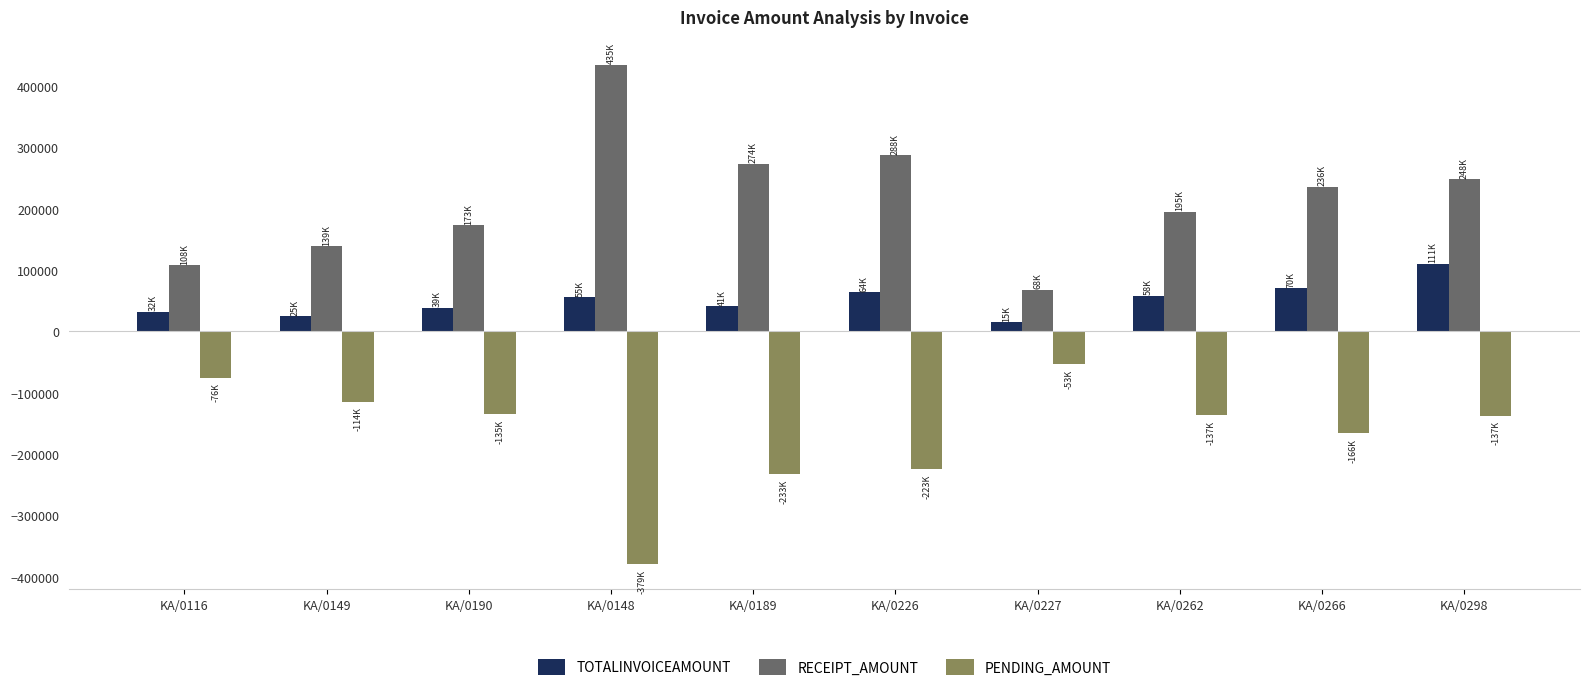

The value of PENDING_AMOUNT at KA/0262 is -57047. True or false?

False